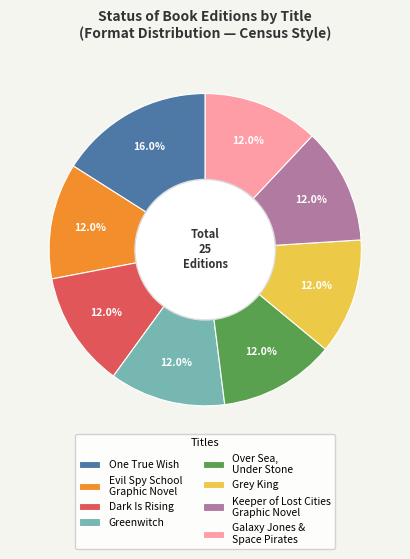

Do Grey King and Galaxy Jones & Space Pirates together represent more than half of the pie?

No